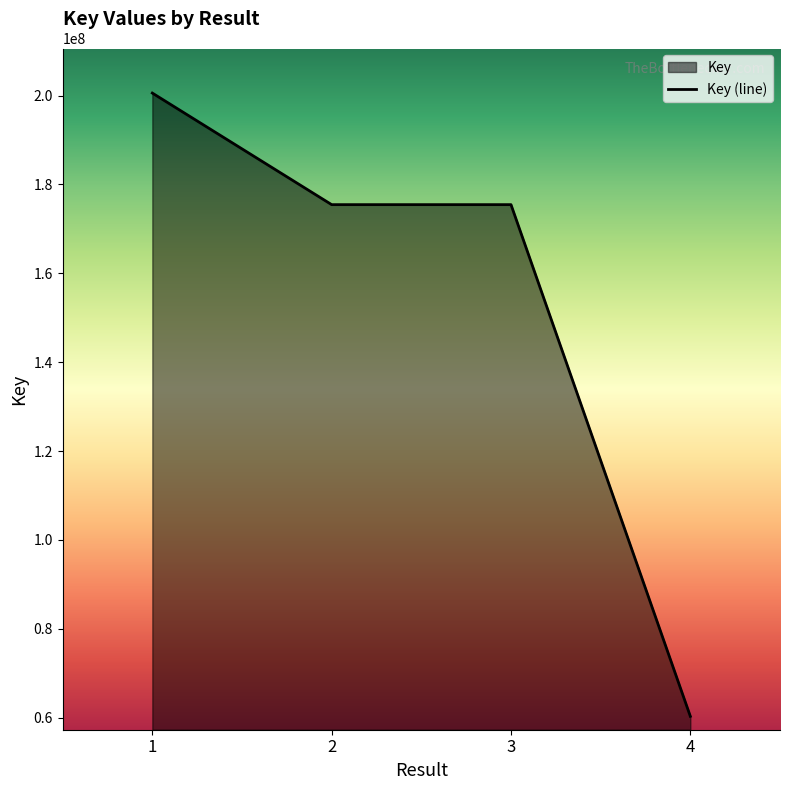

At which label does the data first exceed 175459926?

1